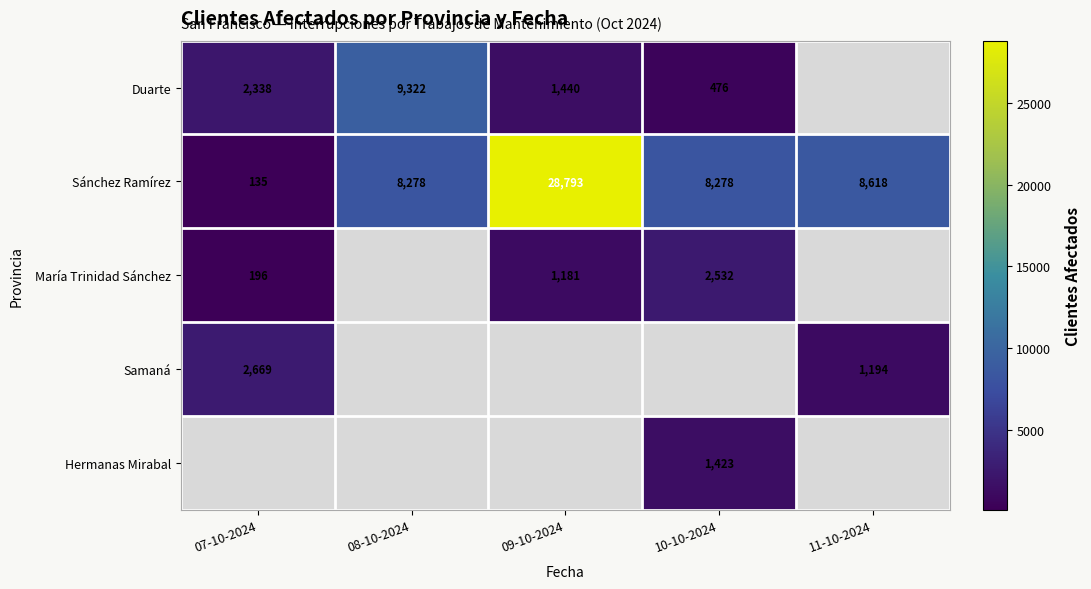

What is the average value of the Sánchez Ramírez series?

10820